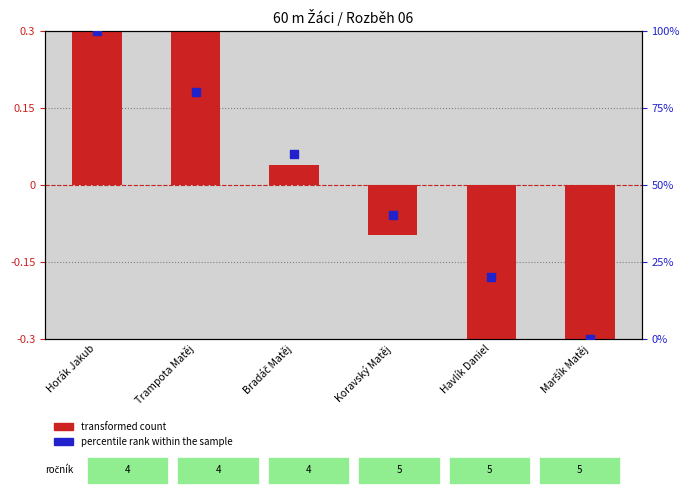

Which series has the largest total across all categories?

percentile rank within the sample